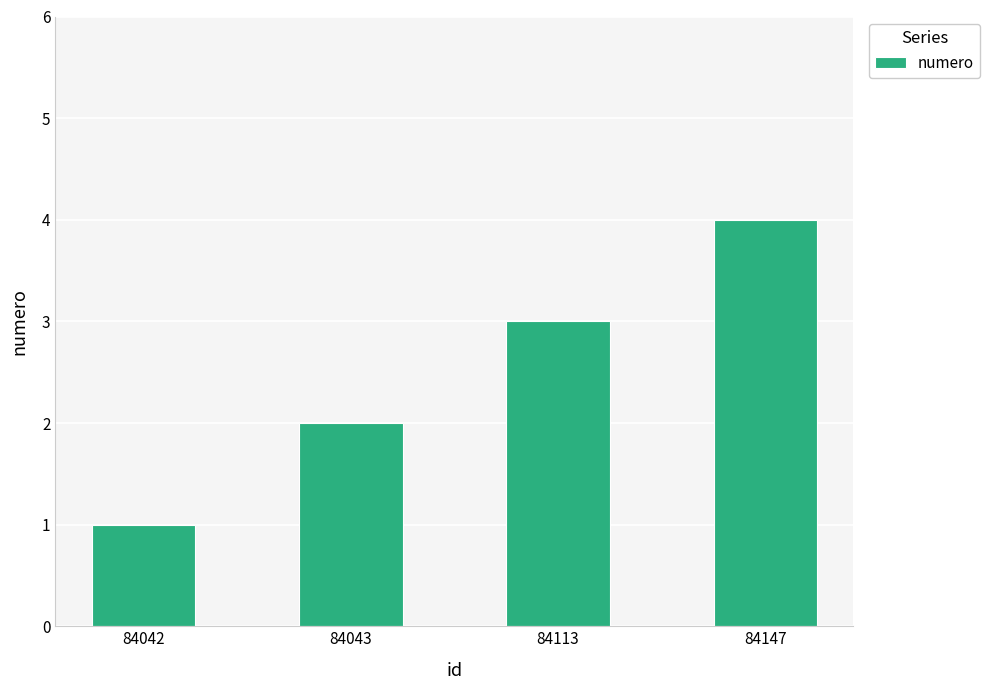

Reading left to right, transcribe all the data shown in this chart.

1	2	3	4